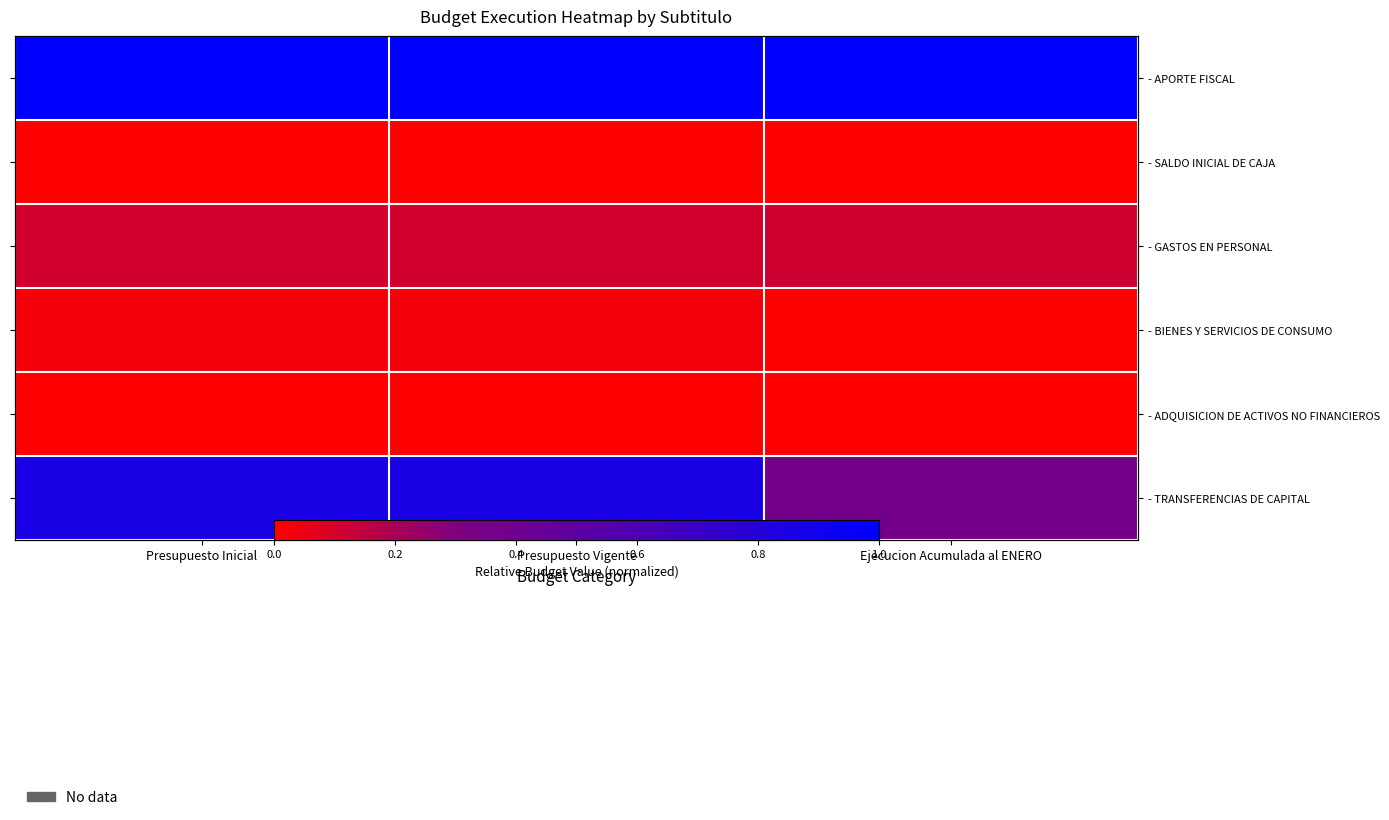

What is the greatest value displayed?

1.0